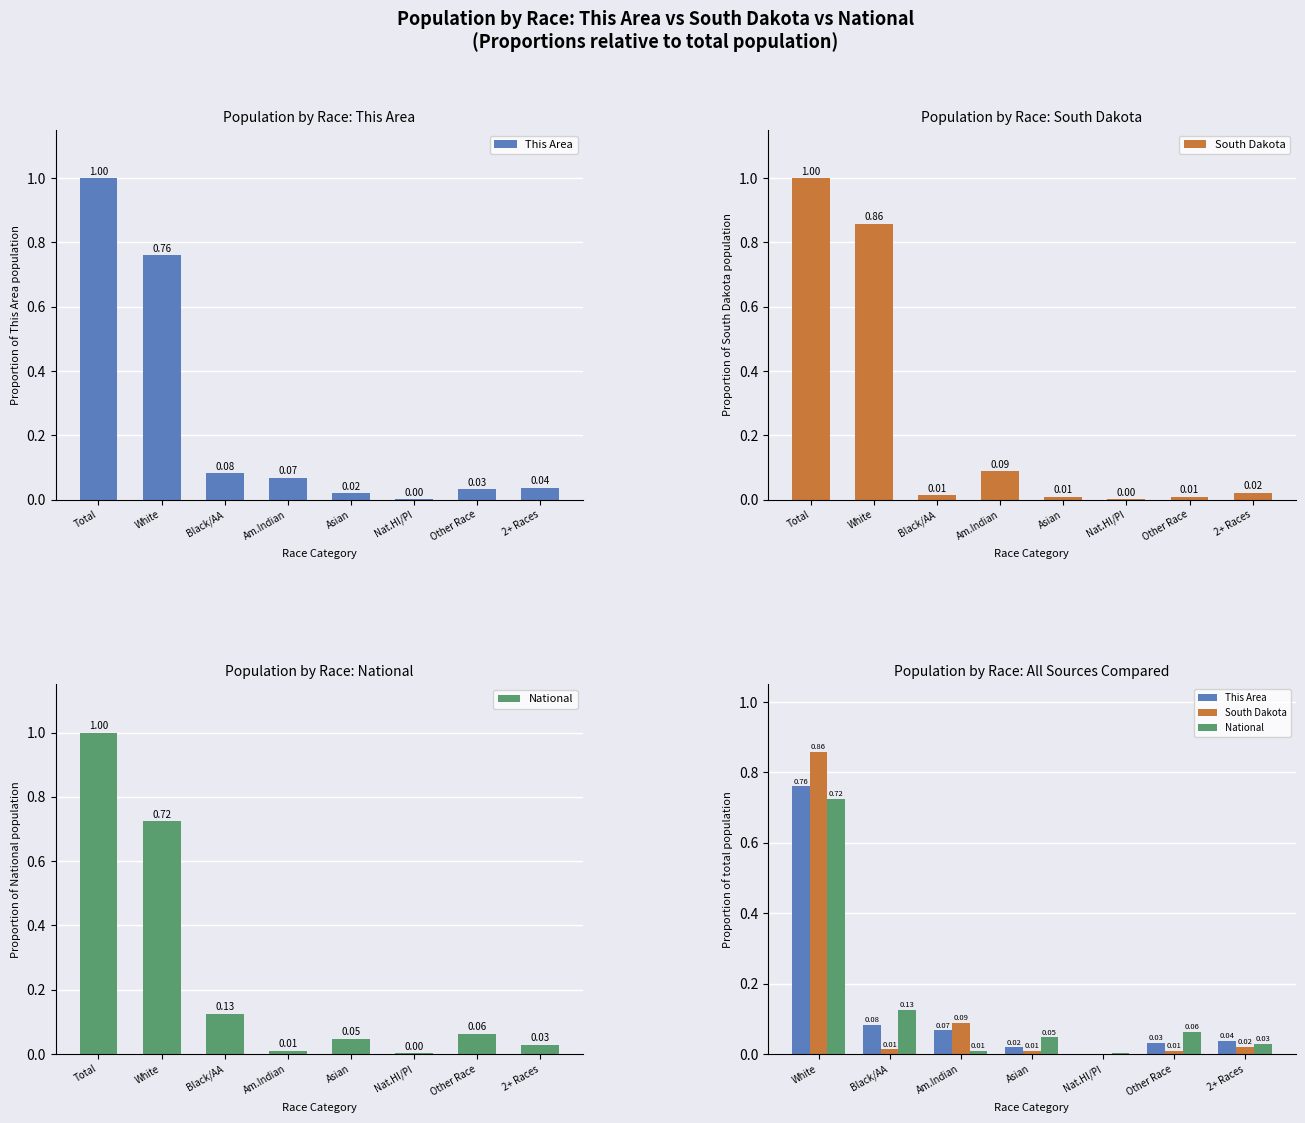

What is the highest value of the South Dakota series?

0.9